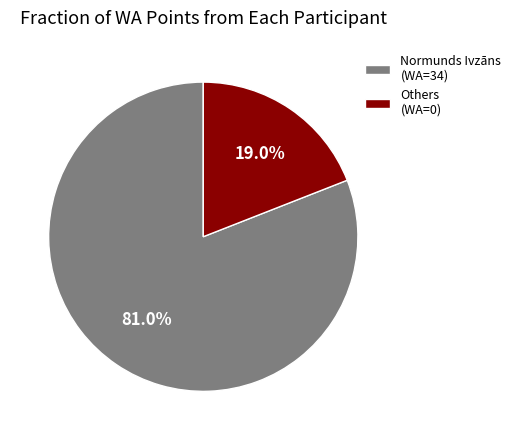

What is the smallest slice in the pie chart?

Others (WA=0)